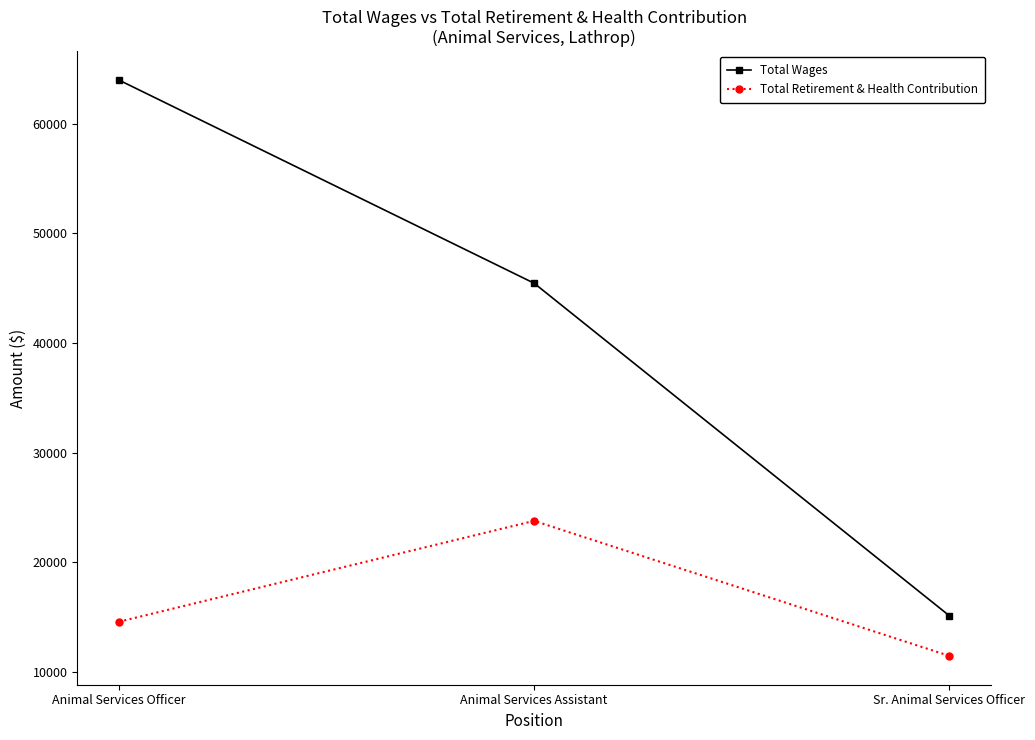

What is the difference between the maximum and minimum values in the Total Retirement & Health Contribution series?

12318